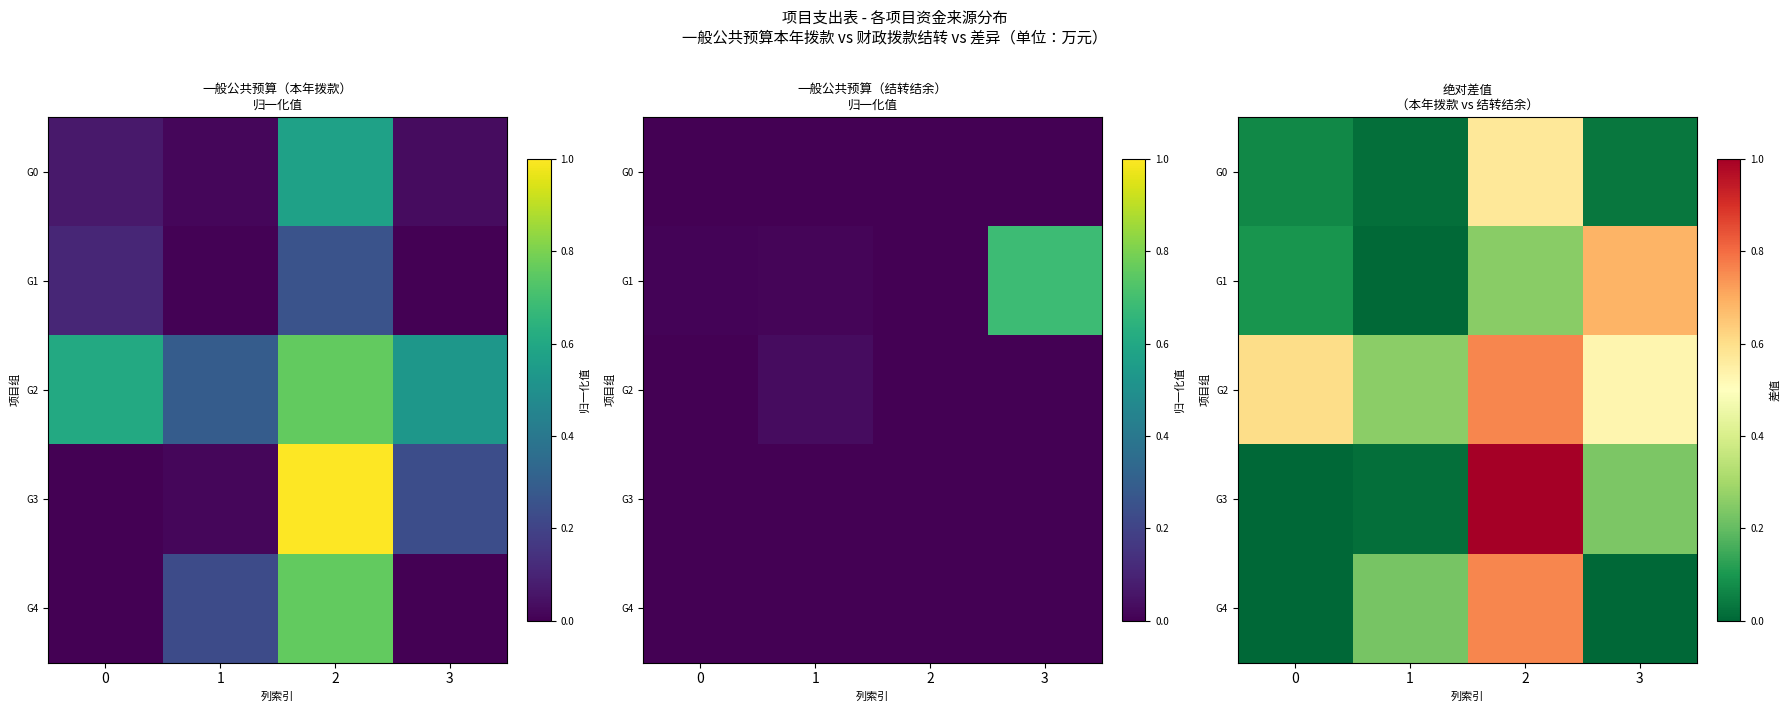

The value of G1 at 2 is 0.1. True or false?

False